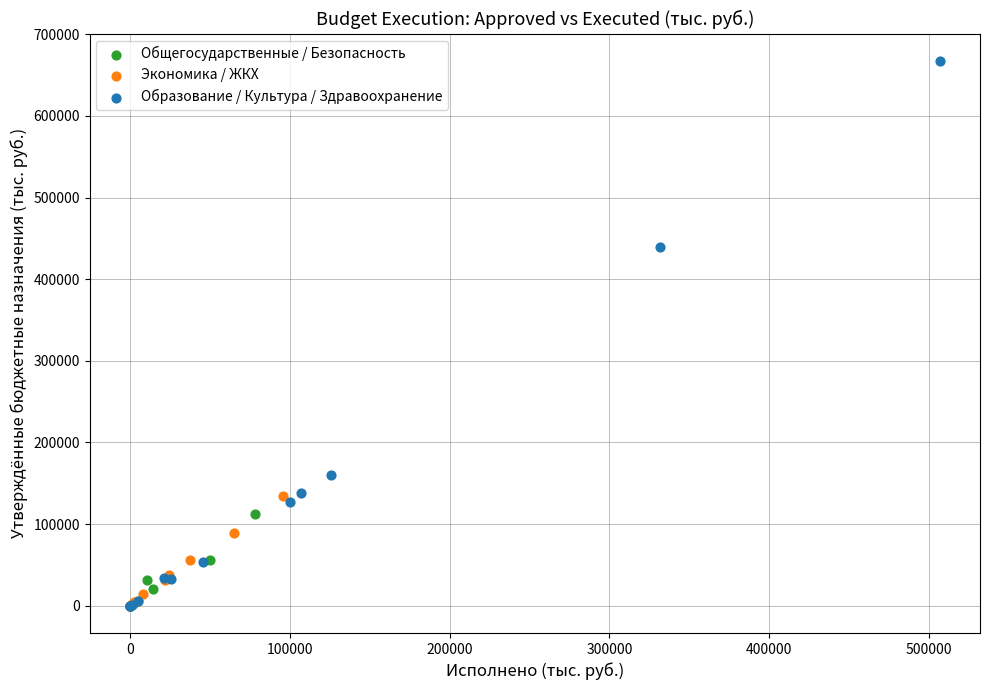

Which series reaches the maximum Y coordinate?

Образование / Культура / Здравоохранение